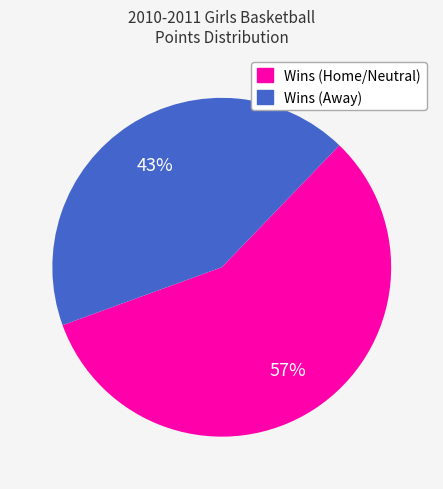

Does any single category account for the majority?

Yes